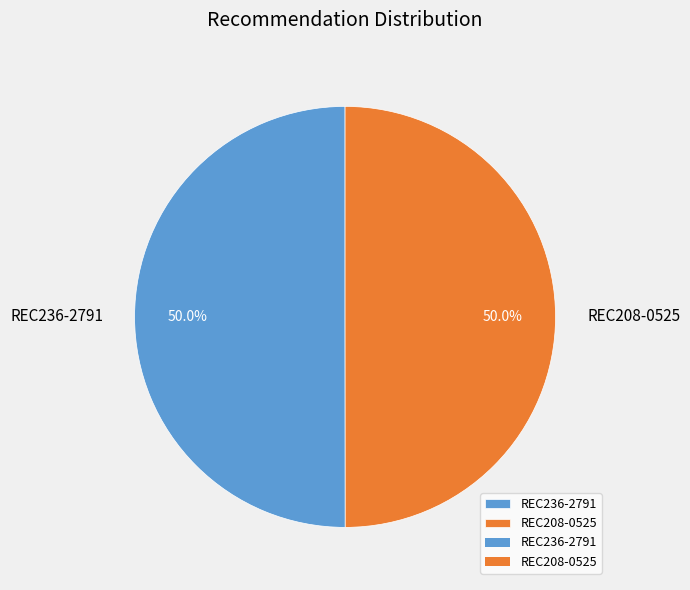

Approximately how many times larger is the value at REC236-2791 compared to REC208-0525?

1.0